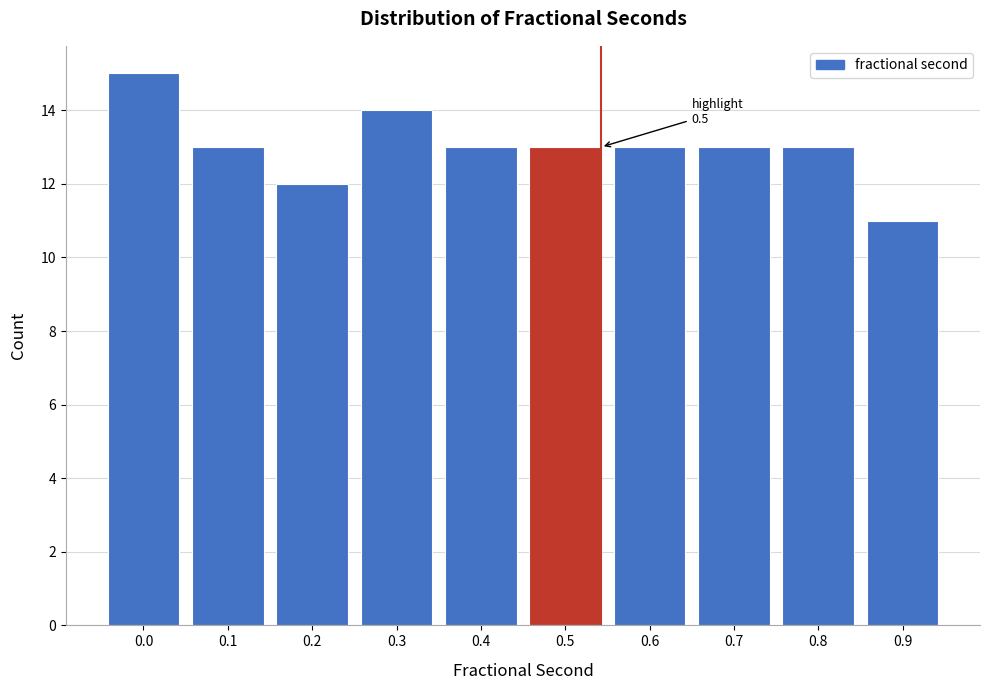

Reading right to left, what are all the values shown in this chart?

11	13	13	13	13	13	14	12	13	15